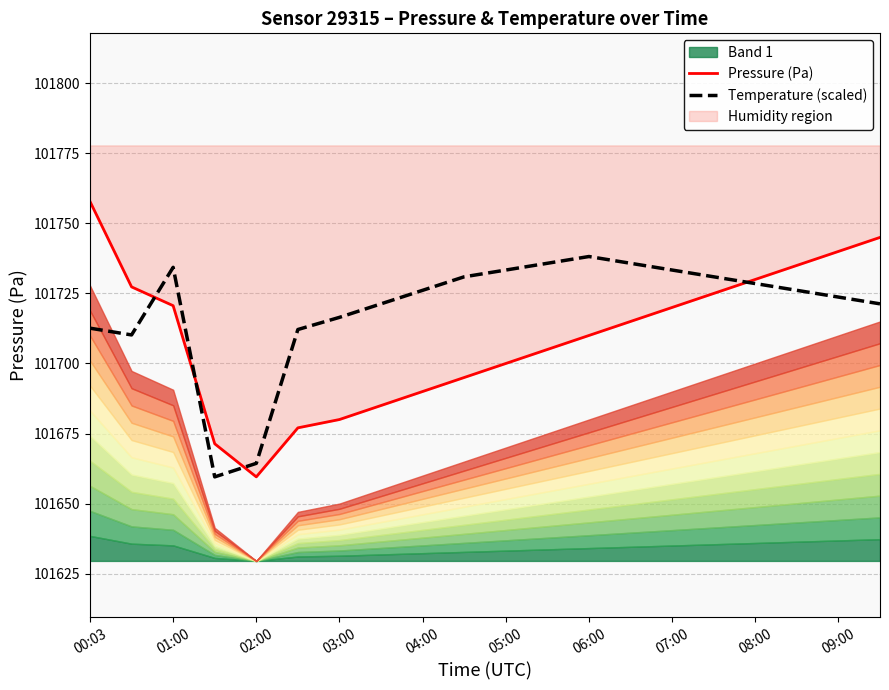

How many data points in Pressure (Pa) are above 101715?

9